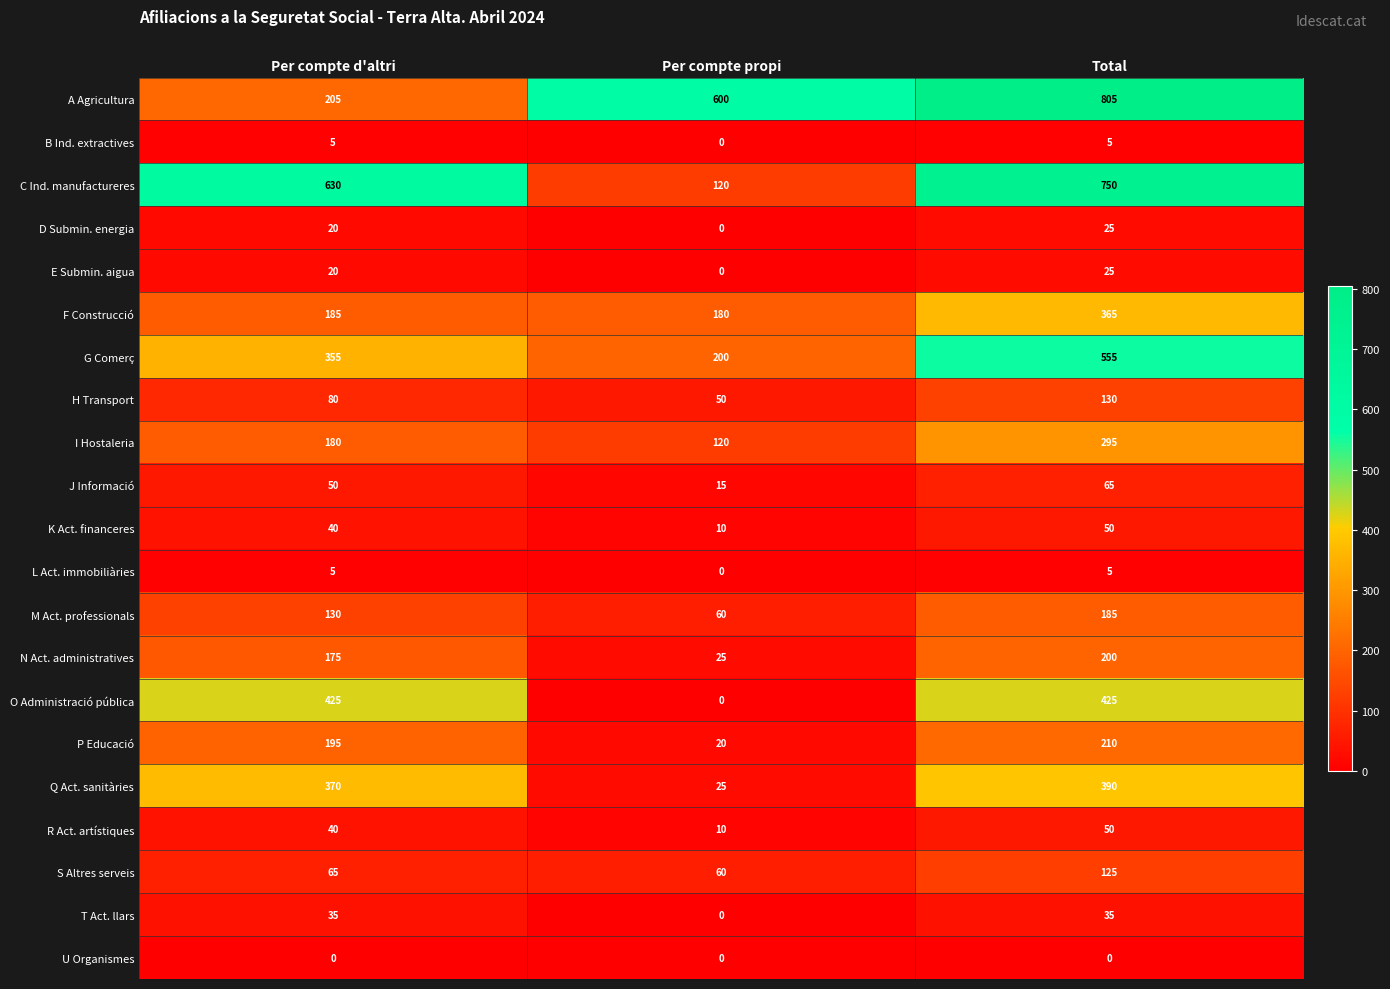

Which series has the largest total across all categories?

A Agricultura